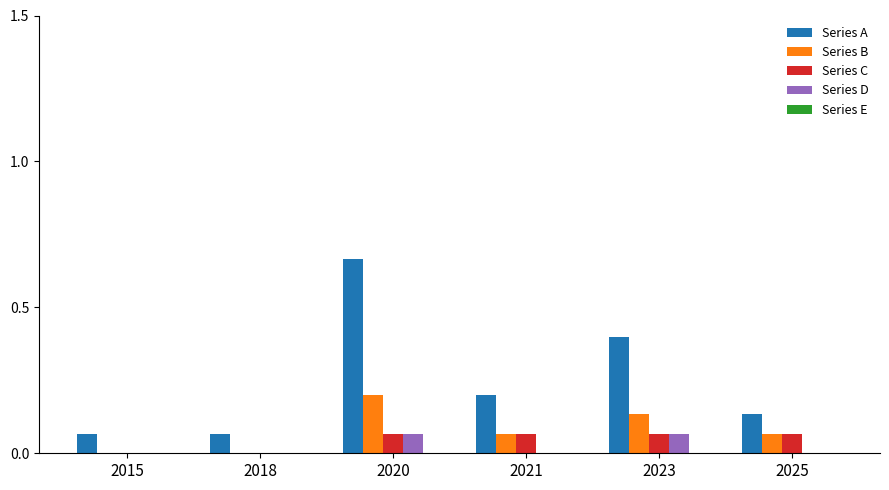

How many Series B values are between 0 and 1?

6